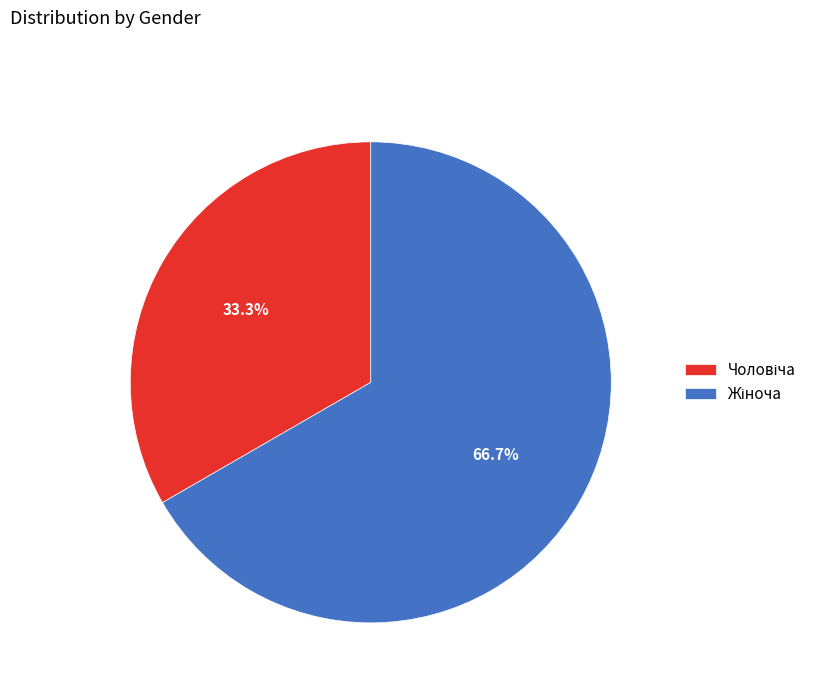

Does any single category account for the majority?

Yes